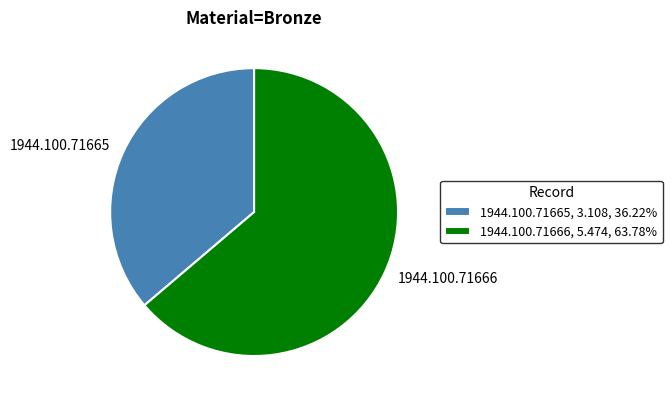

Combined, do 1944.100.71665 and 1944.100.71666 account for over 50%?

Yes